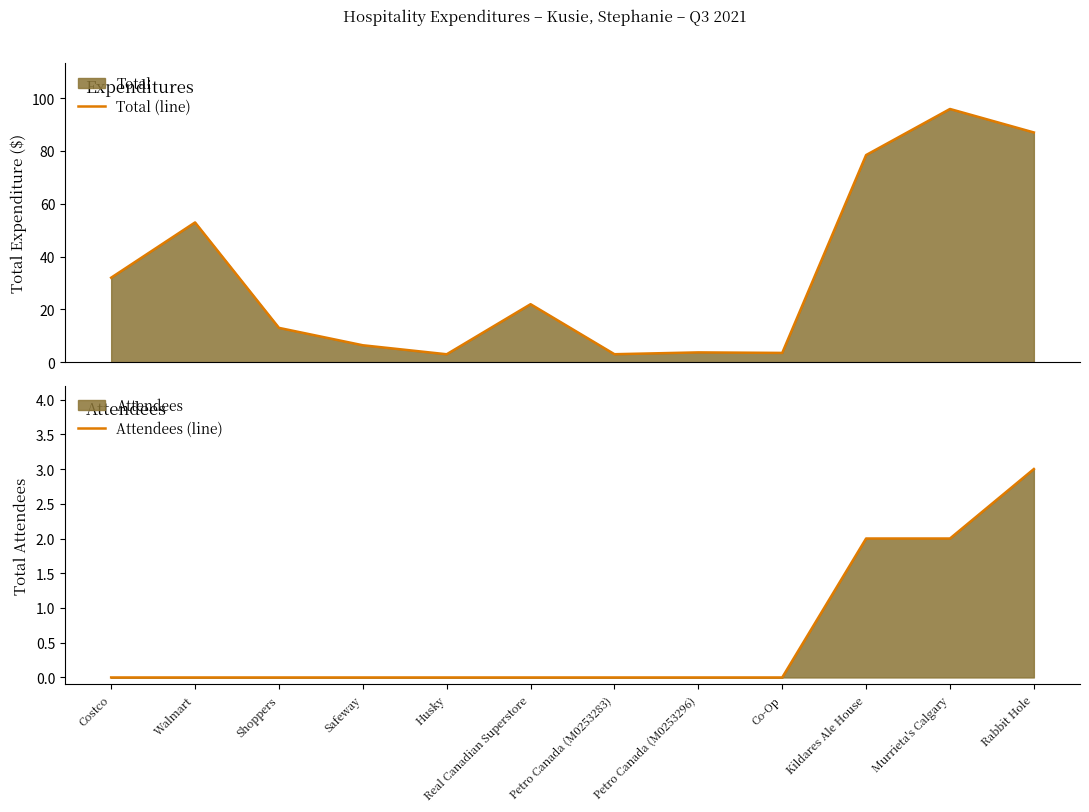

What is the difference between the Total (line) values at Murrieta's Calgary and Safeway?

89.5